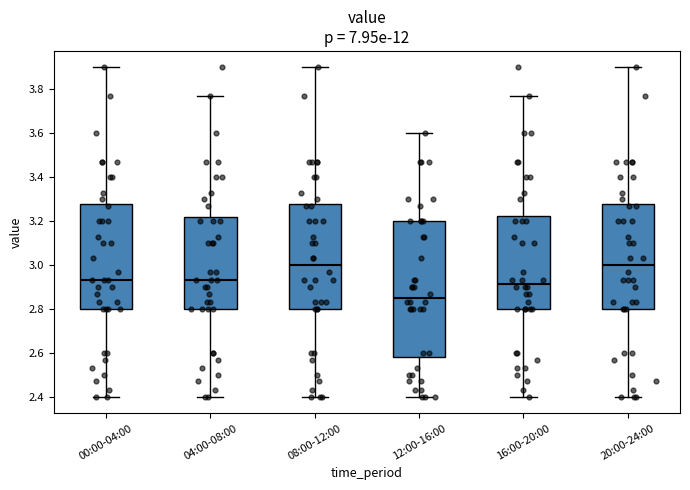

Where does the lower whisker of the box for 08:00-12:00 end on the y-axis? The values are not printed on the chart, so give them approximately, as read against the axis.

2.40